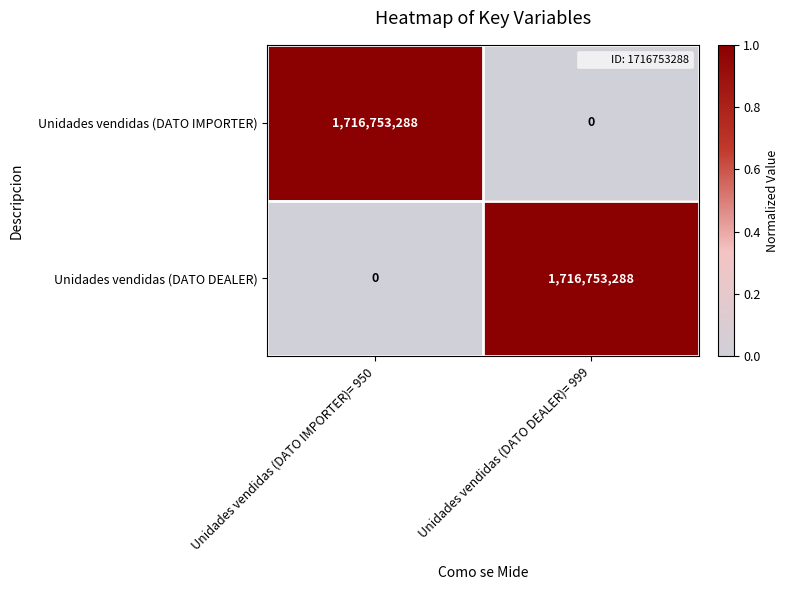

How many series are shown in this chart?

2